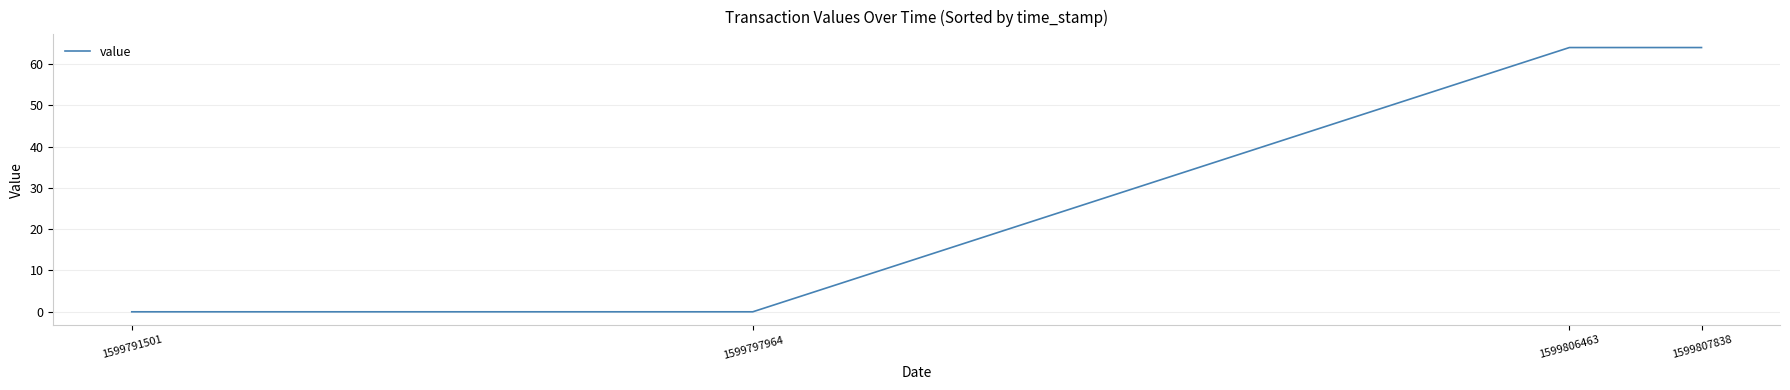

What is the maximum value shown in the chart?

64.0